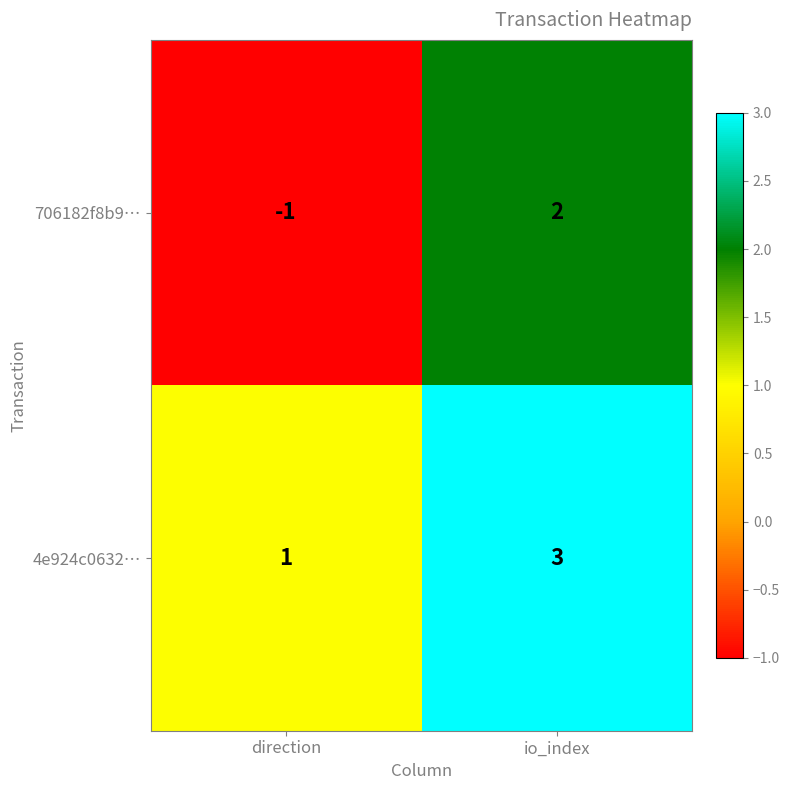

True or false: 706182f8b9… has a value of -1 at direction.

True